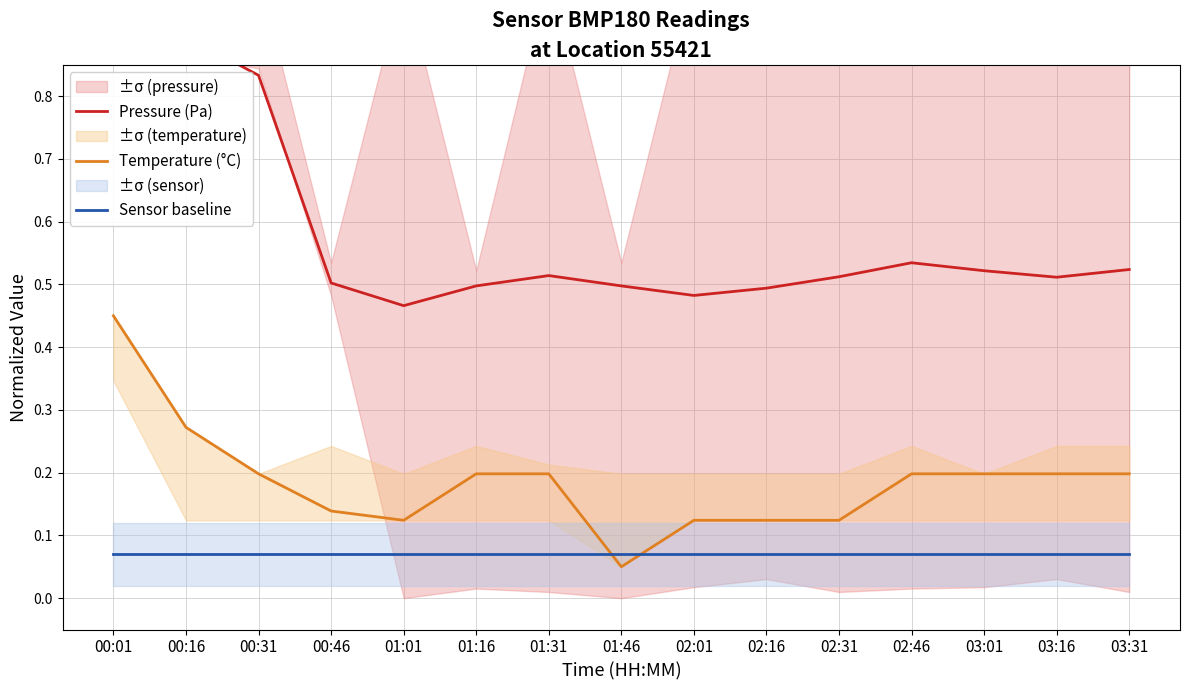

Which series has the largest total across all categories?

Pressure (Pa)